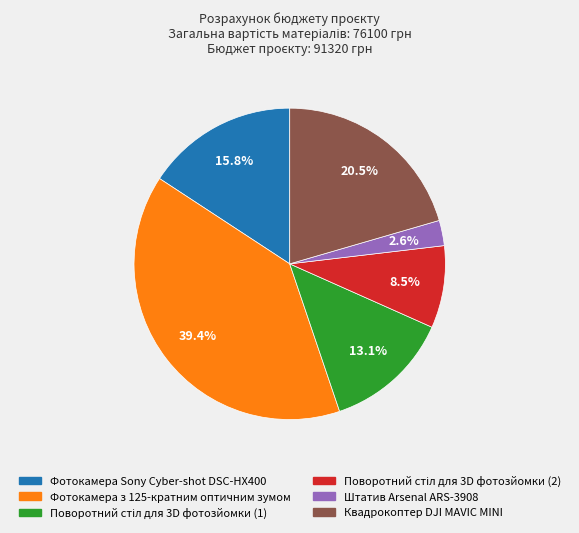

How many segments does this pie chart have?

6